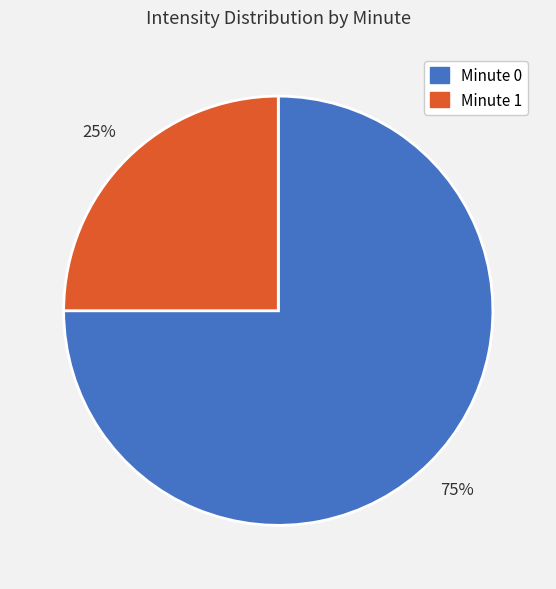

Do Minute 1 and Minute 0 together represent more than half of the pie?

Yes